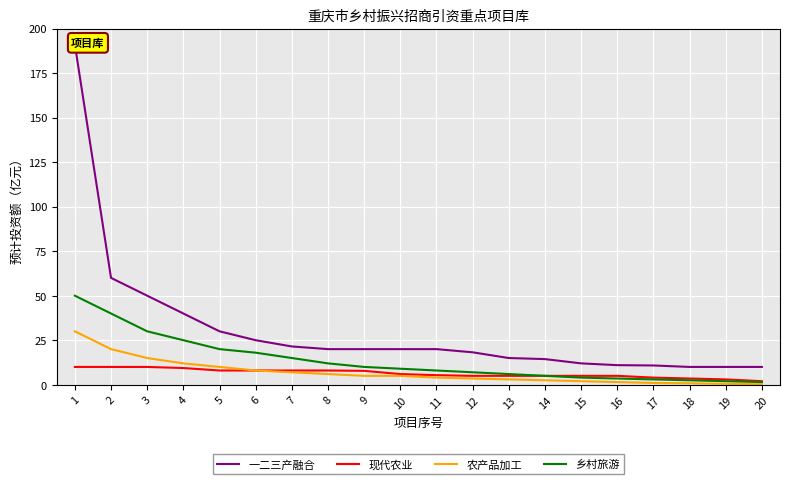

Is it true that 现代农业 equals 7.8 at 9?

True